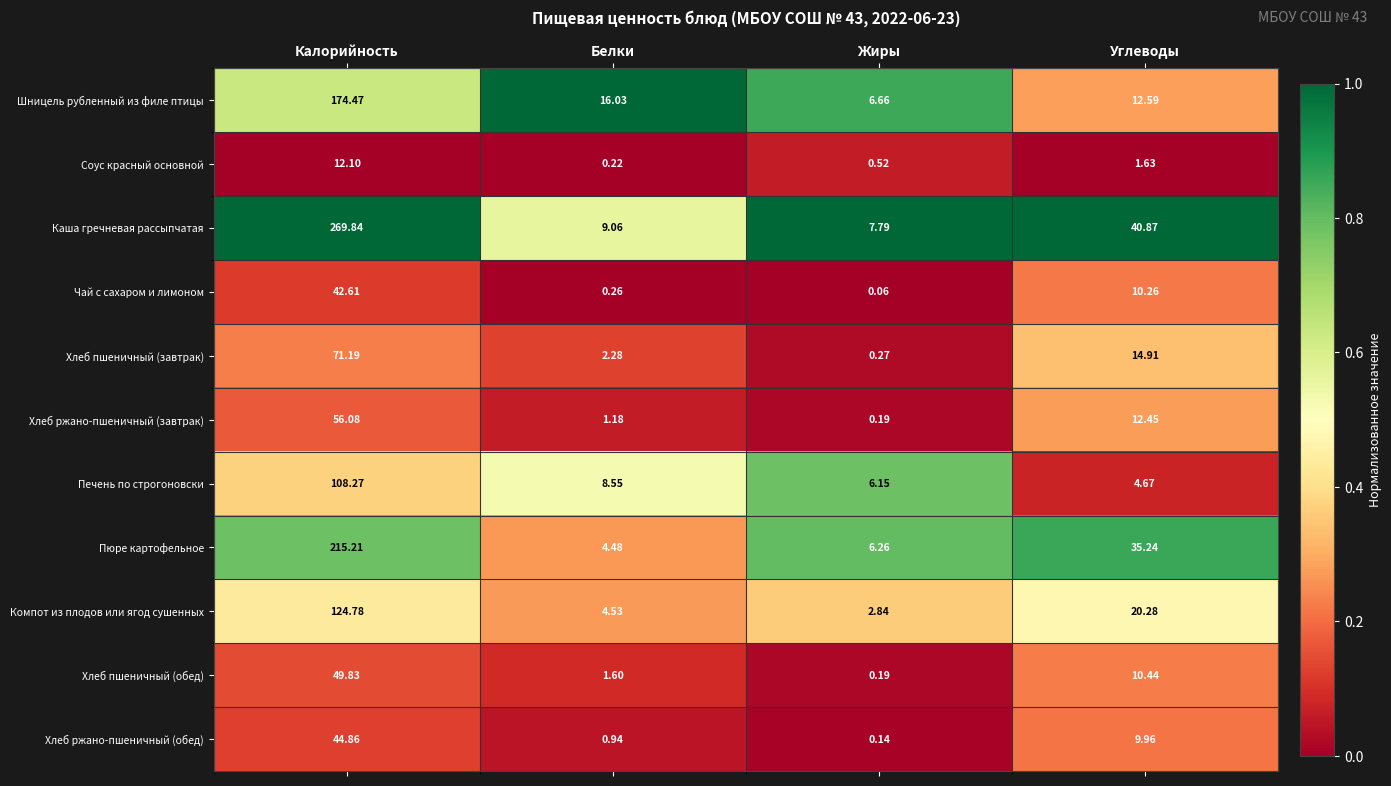

Between Калорийность and Углеводы, which series saw the biggest shift?

Каша гречневая рассыпчатая